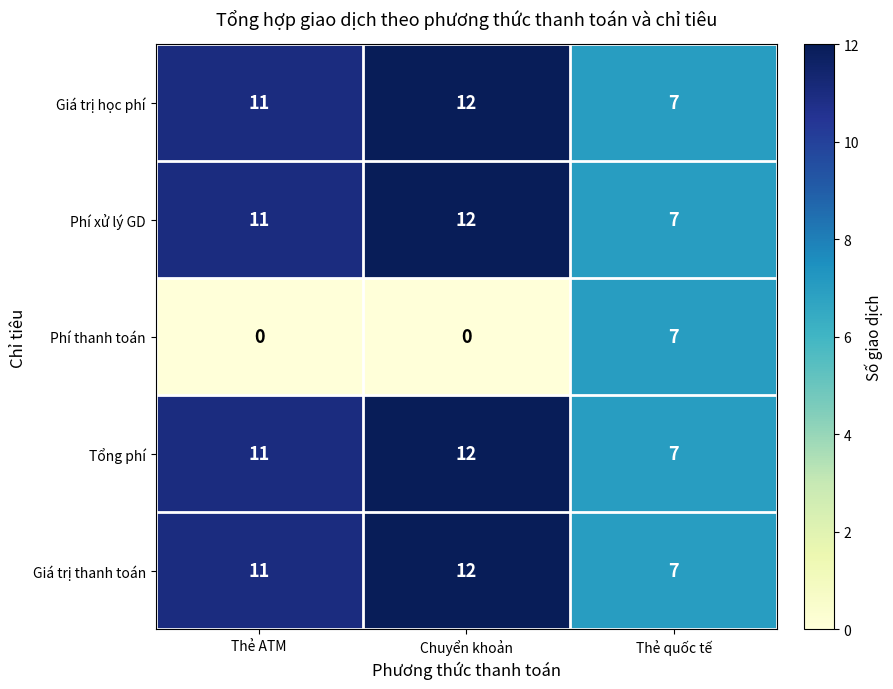

Which series has the largest range (max minus min)?

Phí thanh toán